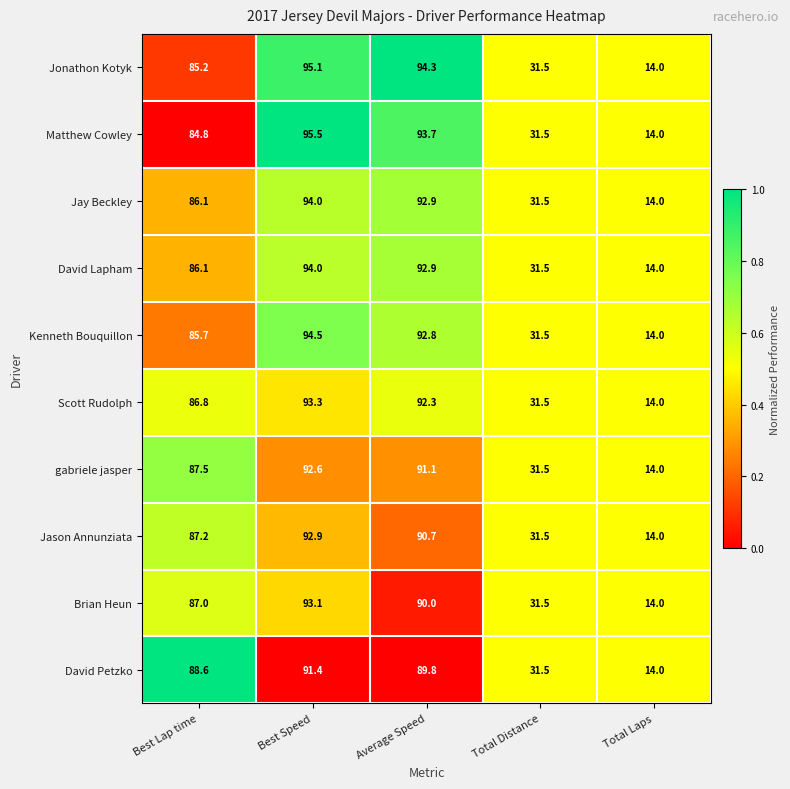

The Jonathon Kotyk series shows 31.5 at Total Distance. True or false?

True